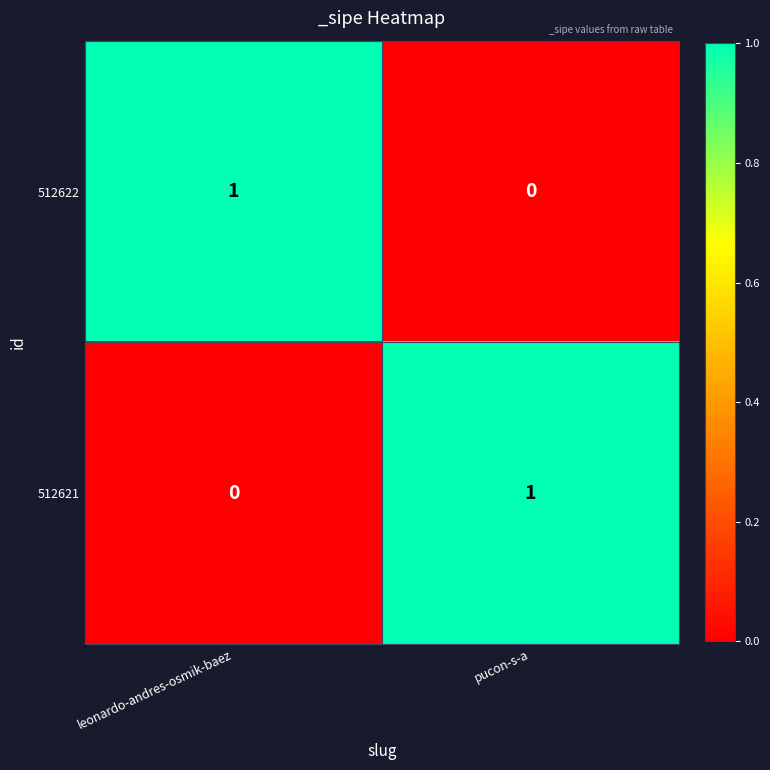

List the labels in order of 512621 value, largest first.

pucon-s-a, leonardo-andres-osmik-baez